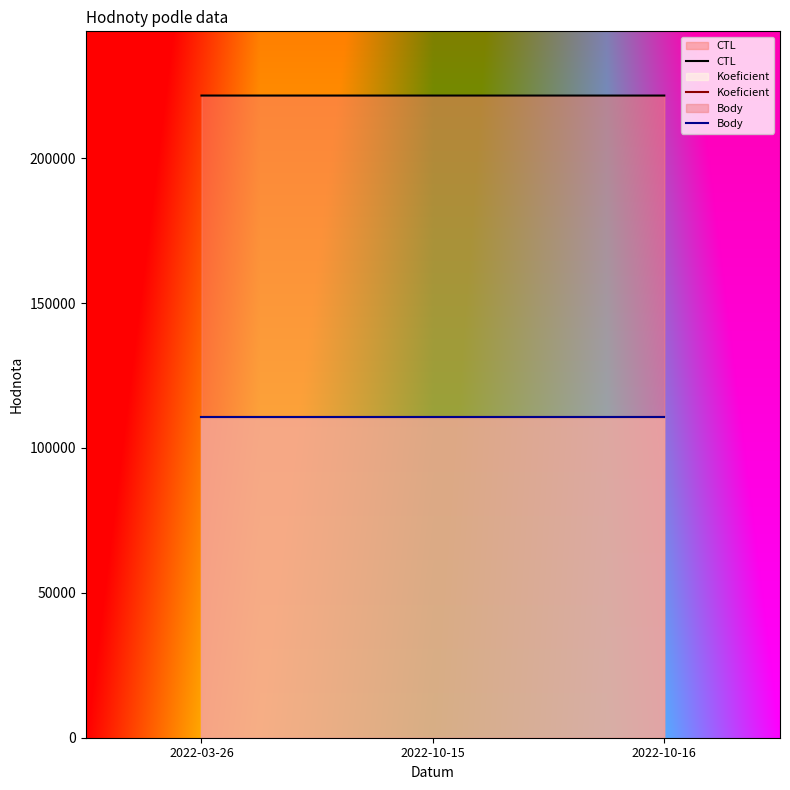

What value does the Koeficient series have at 2022-03-26?

110816